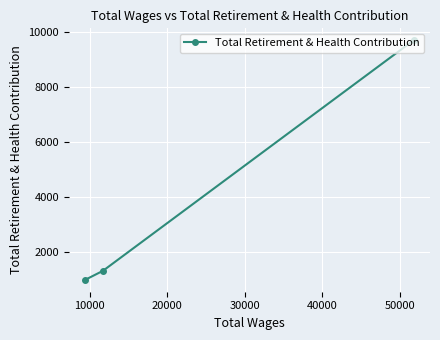

What is the value of the 1st point from the left?

990